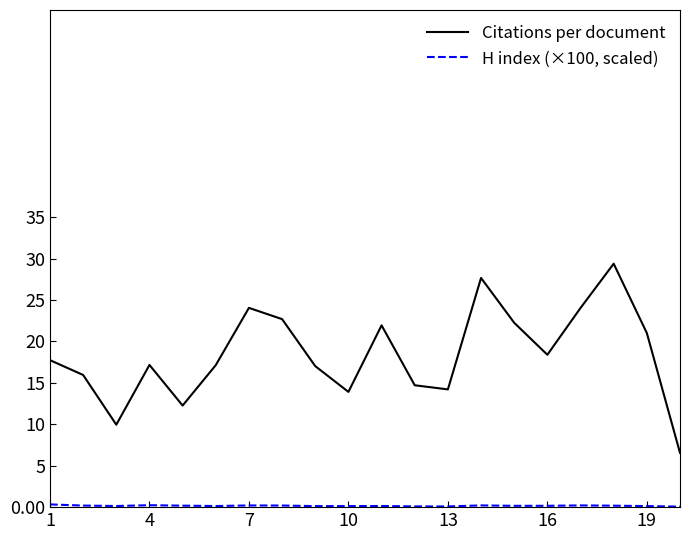

What is the difference between the maximum and second lowest values in the Citations per document series?

19.4